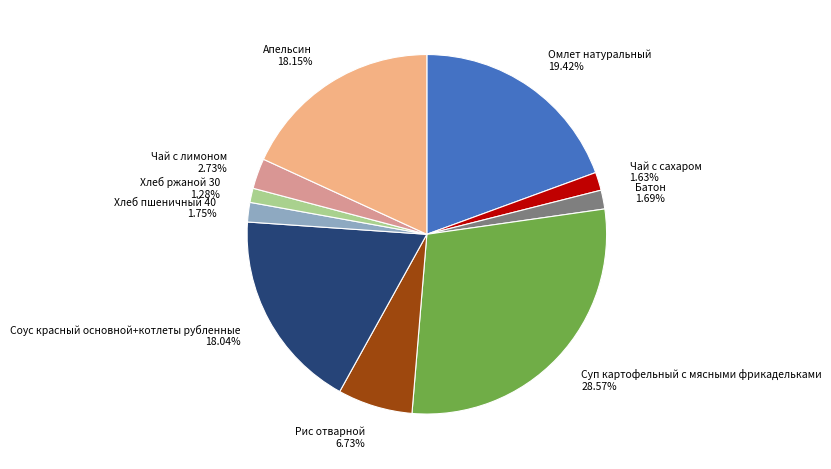

Is Рис отварной 6.73% the majority of the pie?

No